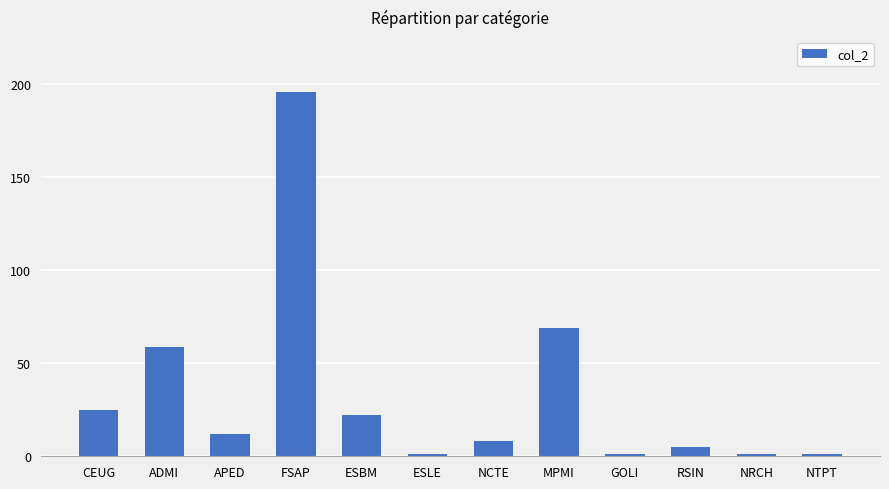

Count the number of categories in the chart.

12